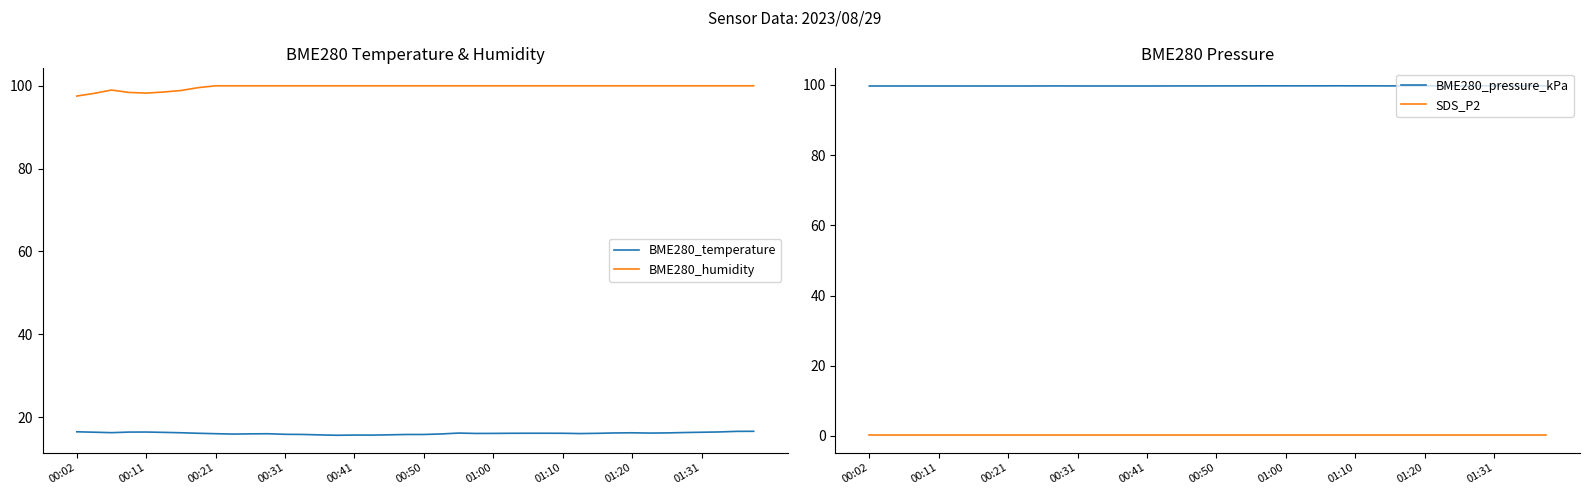

The BME280_pressure_kPa series shows 99.7 at 39. True or false?

True